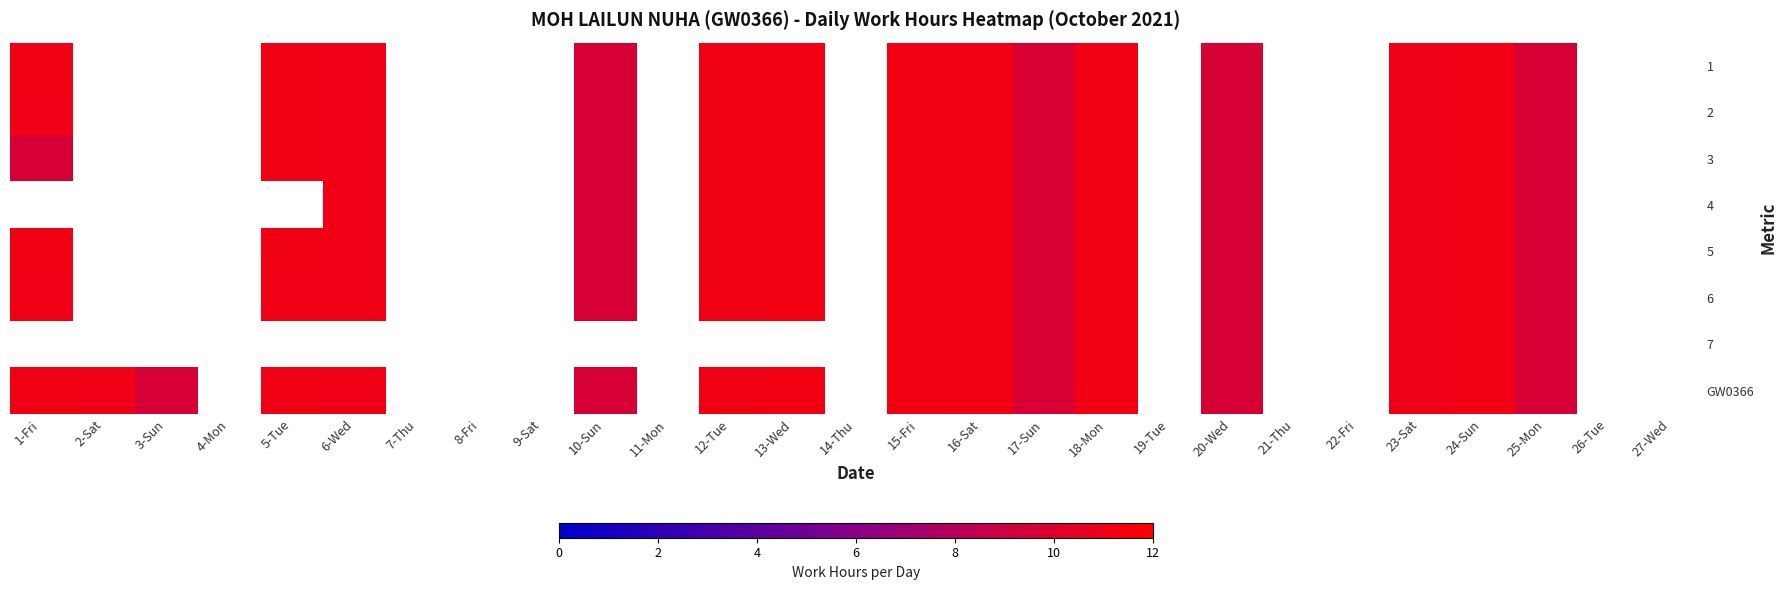

How many values in the GW0366 series are below 11?

6